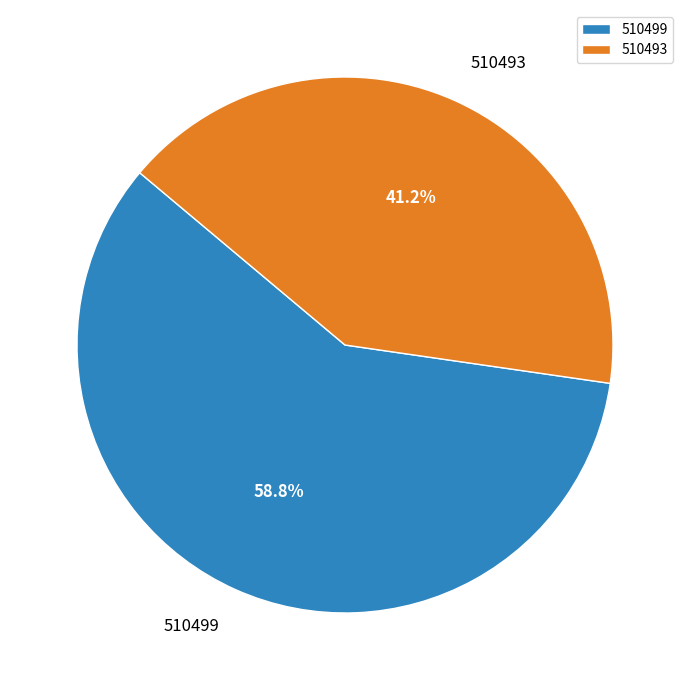

Does 510493 account for over 50% of the chart?

No